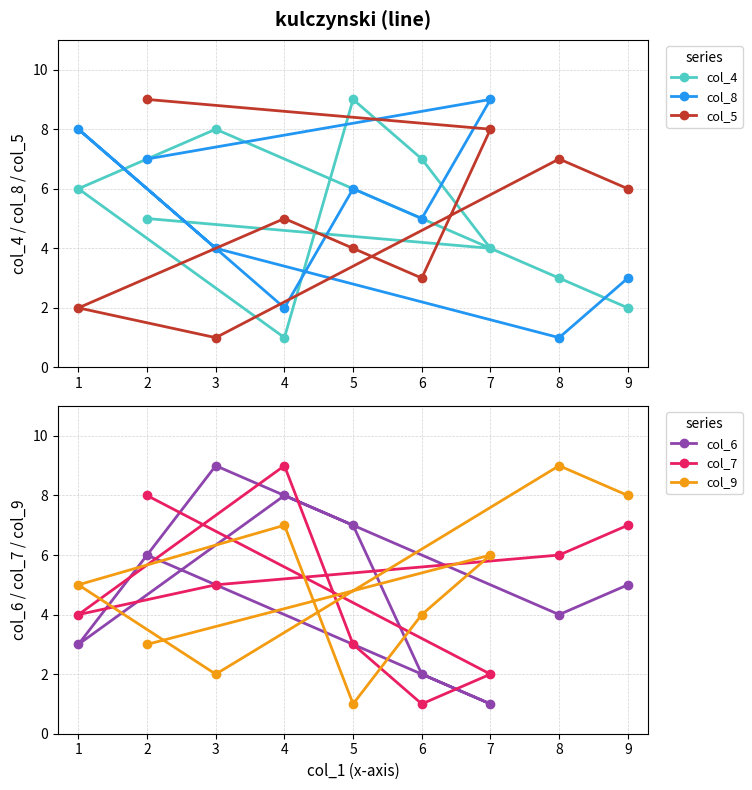

What are all the series names shown in the legend?

col_4, col_8, col_5, col_6, col_7, col_9